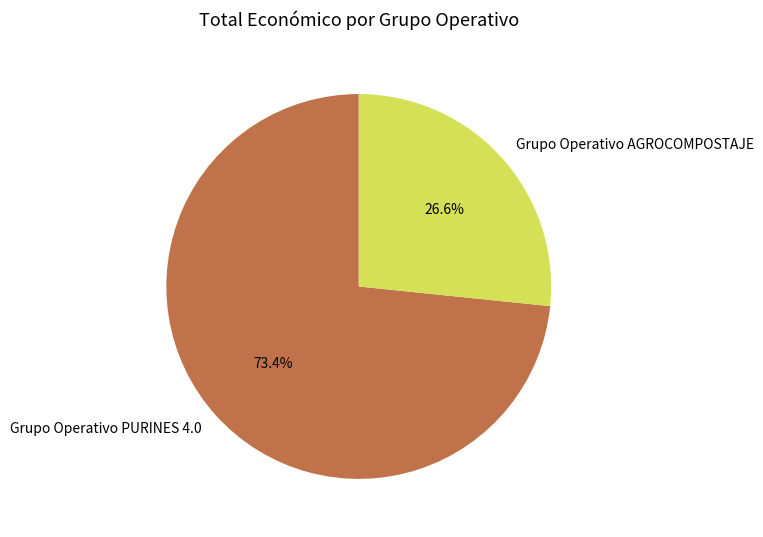

Is there any slice that represents more than half of the pie?

Yes